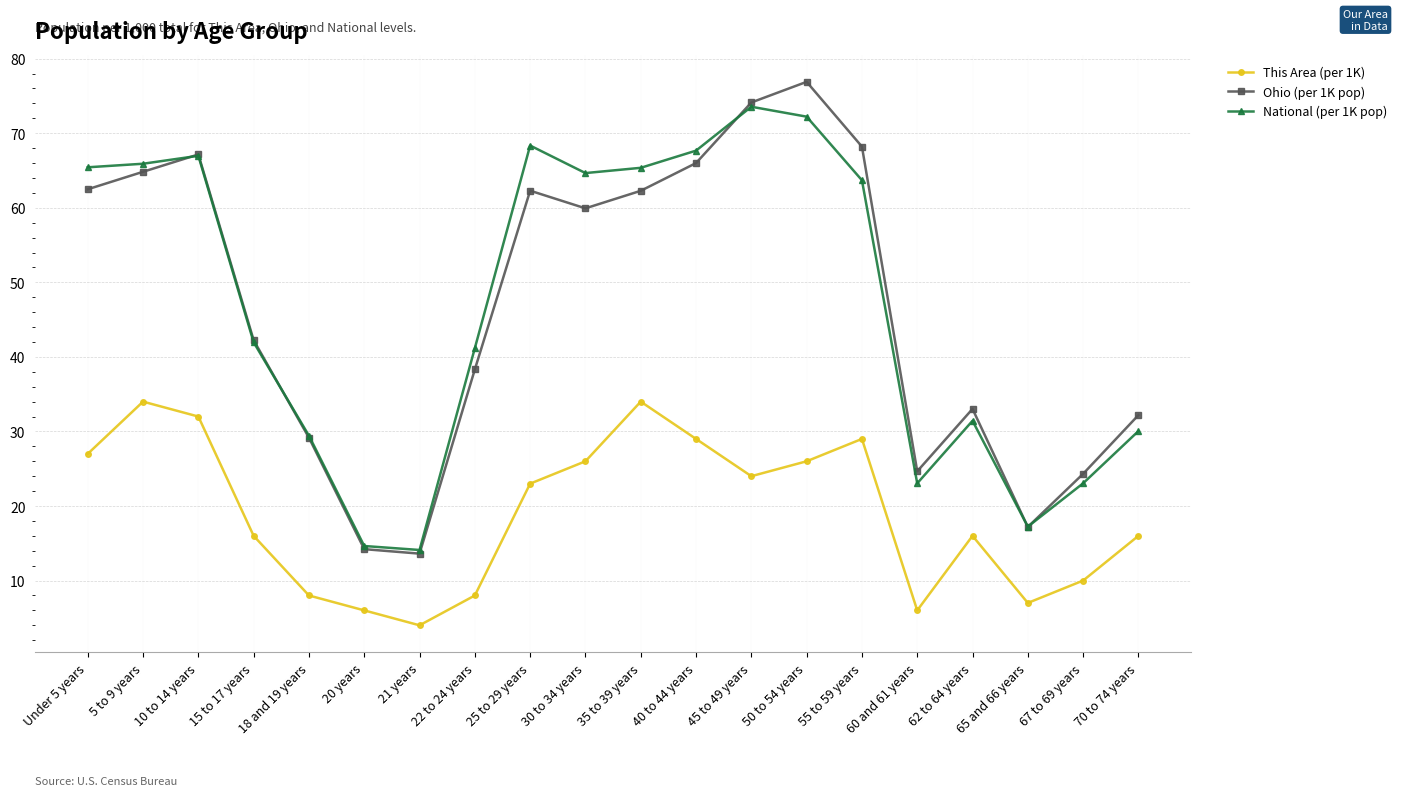

True or false: This Area (per 1K) has more than 2 points higher than both neighbors.

True